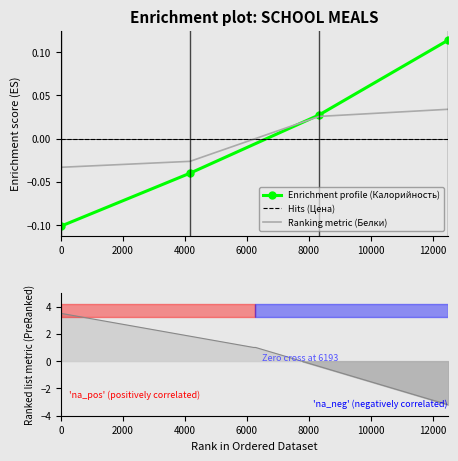

How many lines are shown in the chart?

3